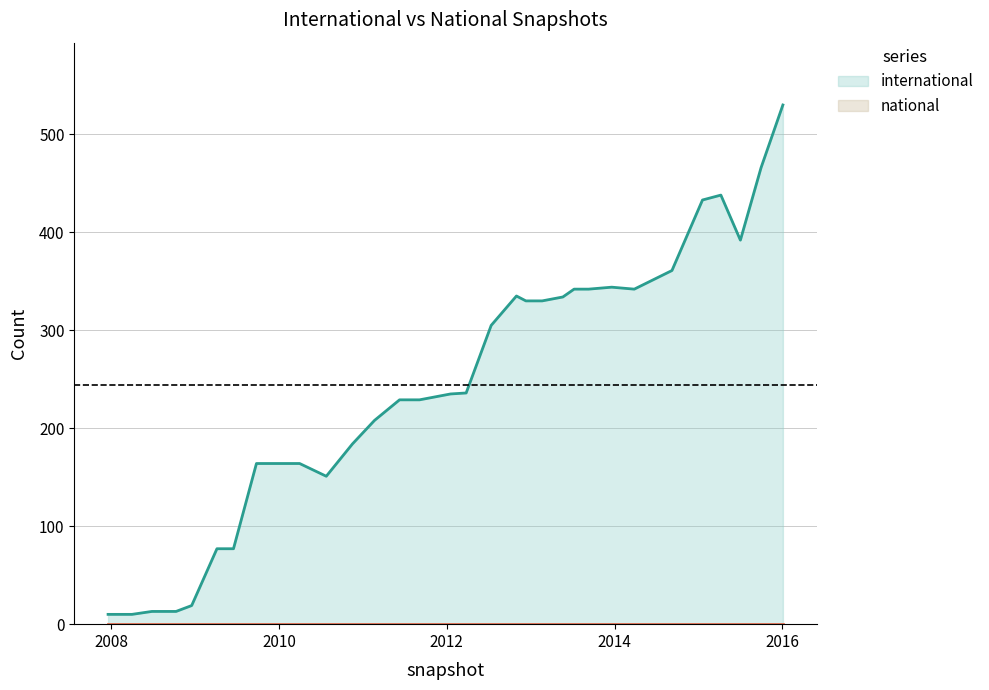

How many distinct data groups are displayed?

2